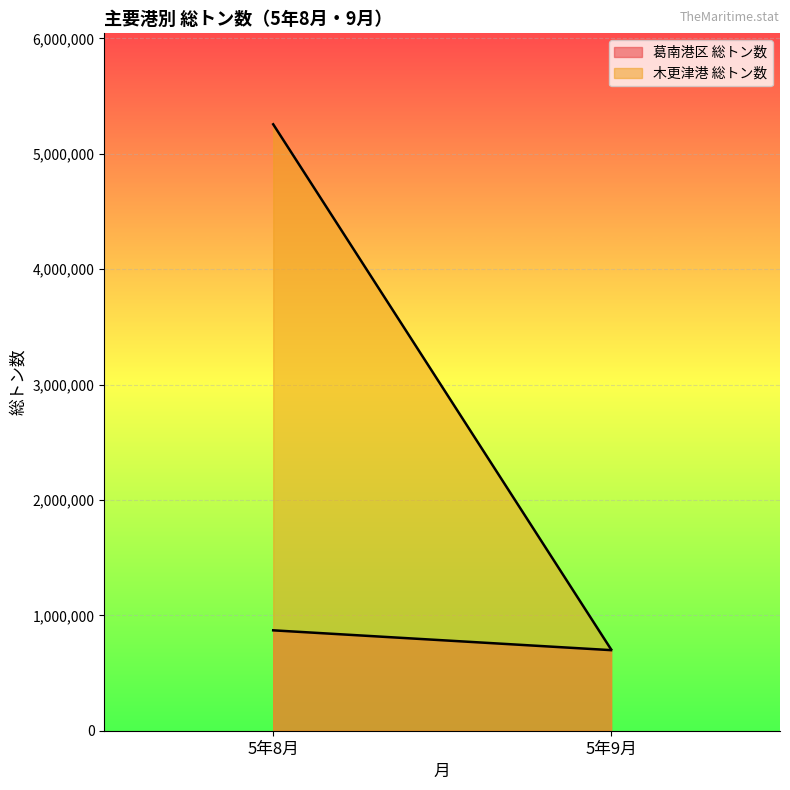

The value of 木更津港 総トン数 at 5年9月 is 705096. True or false?

True